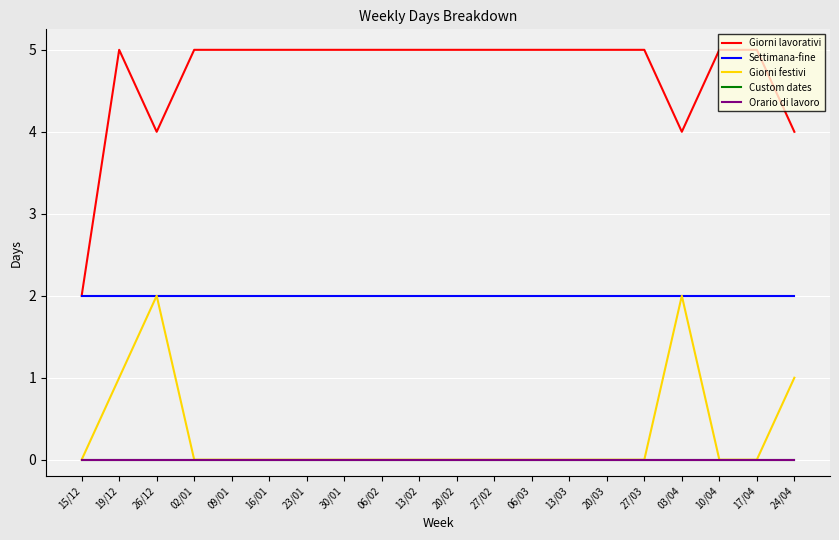

How many lines are shown in the chart?

5